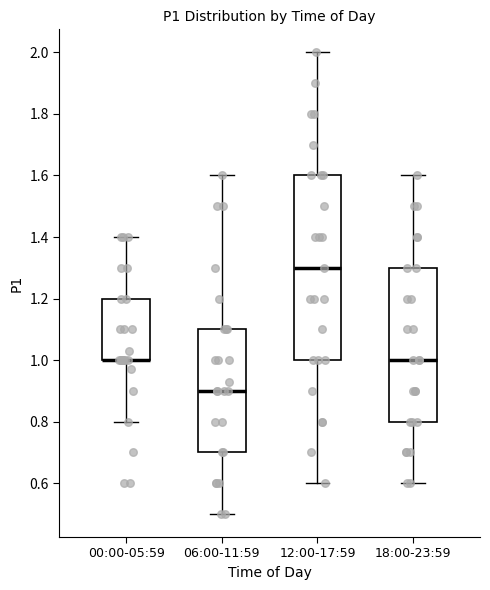

Reading left to right, transcribe this box plot: for each box, give where its median line is, the range the box spans, and where its two whiskers end, as read against the y-axis. The values are not printed on the chart, so give them approximately, as read against the axis.

00:00-05:59: median 1.0 (drawn on the box's lower edge), box 1.0 to 1.2, whiskers 0.8 to 1.4
06:00-11:59: median 0.9, box 0.7 to 1.1, whiskers 0.5 to 1.6
12:00-17:59: median 1.3, box 1.0 to 1.6, whiskers 0.6 to 2.0
18:00-23:59: median 1.0, box 0.8 to 1.3, whiskers 0.6 to 1.6